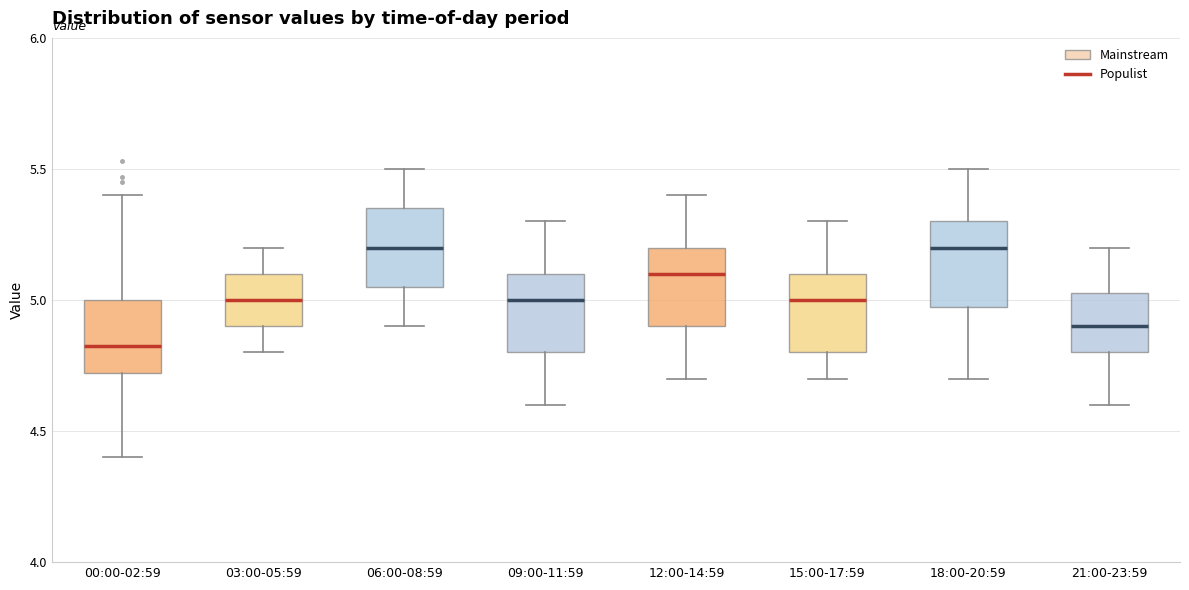

Reading left to right, transcribe this box plot: for each box, give where its median line is, the range the box spans, and where its two whiskers end, as read against the y-axis. The values are not printed on the chart, so give them approximately, as read against the axis.

00:00-02:59: median 4.85, box 4.70 to 5.00, whiskers 4.40 to 5.40
03:00-05:59: median 5.00, box 4.90 to 5.10, whiskers 4.80 to 5.20
06:00-08:59: median 5.20, box 5.05 to 5.35, whiskers 4.90 to 5.50
09:00-11:59: median 5.00, box 4.80 to 5.10, whiskers 4.60 to 5.30
12:00-14:59: median 5.10, box 4.90 to 5.20, whiskers 4.70 to 5.40
15:00-17:59: median 5.00, box 4.80 to 5.10, whiskers 4.70 to 5.30
18:00-20:59: median 5.20, box 5.00 to 5.30, whiskers 4.70 to 5.50
21:00-23:59: median 4.90, box 4.80 to 5.05, whiskers 4.60 to 5.20